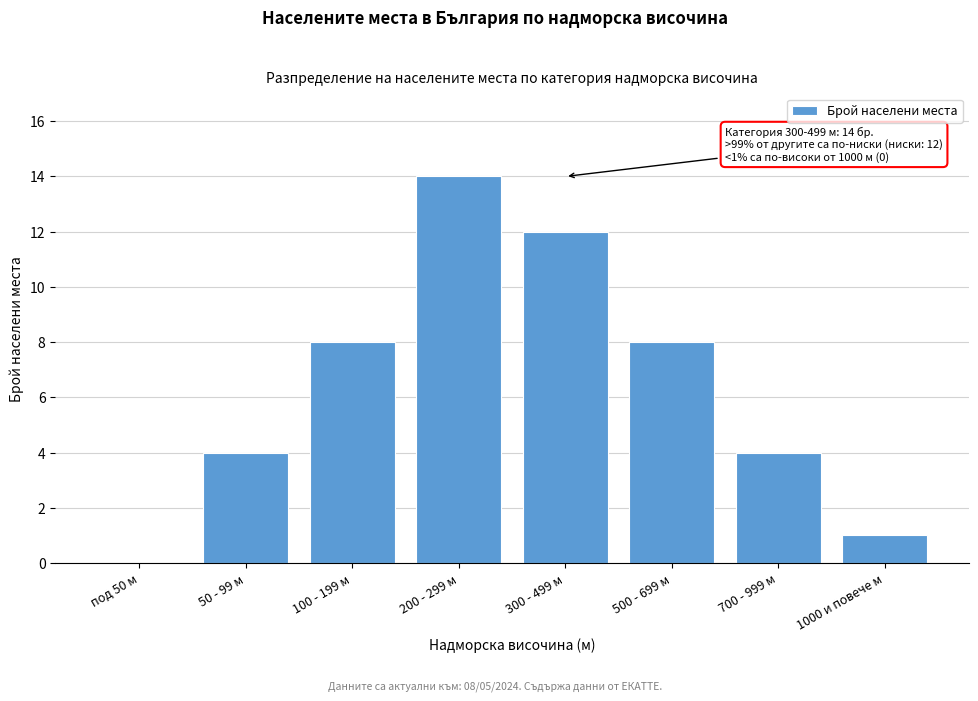

Reading left to right, extract all data points from this chart.

под 50 м=0	50 - 99 м=4	100 - 199 м=8	200 - 299 м=14	300 - 499 м=12	500 - 699 м=8	700 - 999 м=4	1000 и повече м=1